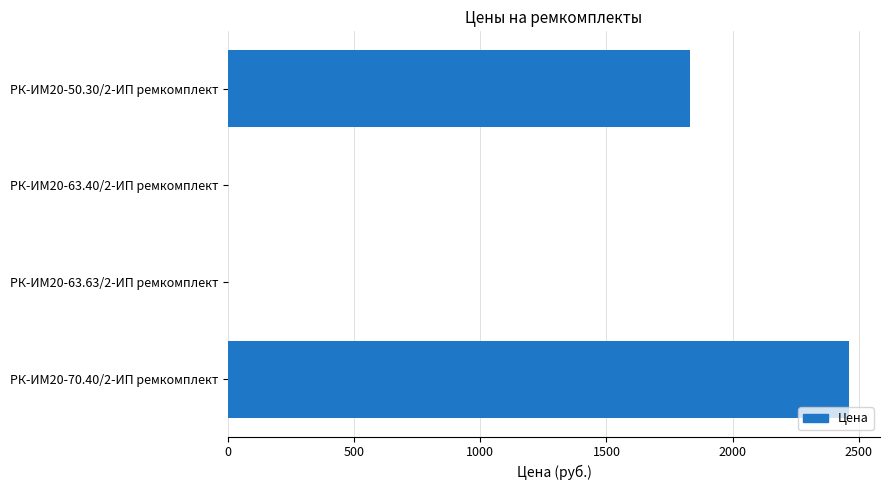

Reading bottom to top, what are all the values shown in this chart?

РК-ИМ20-70.40/2-ИП ремкомплект=2461.7	РК-ИМ20-63.63/2-ИП ремкомплект=0.0	РК-ИМ20-63.40/2-ИП ремкомплект=0.0	РК-ИМ20-50.30/2-ИП ремкомплект=1830.1